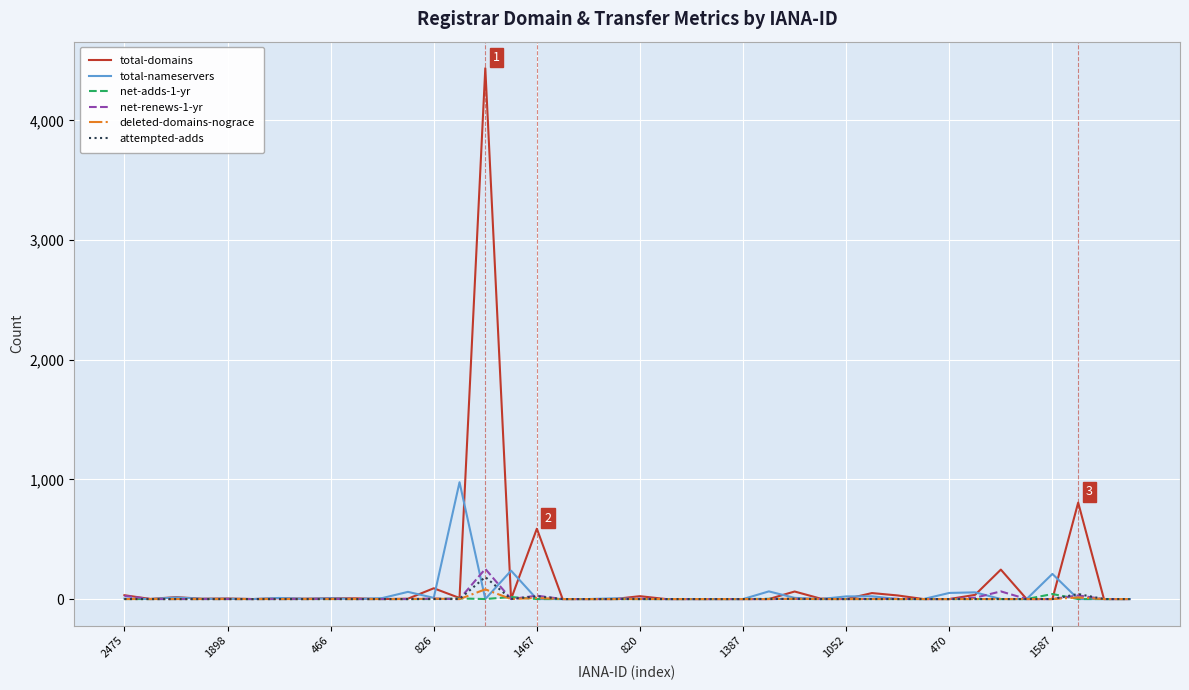

Which series has the largest range (max minus min)?

total-domains